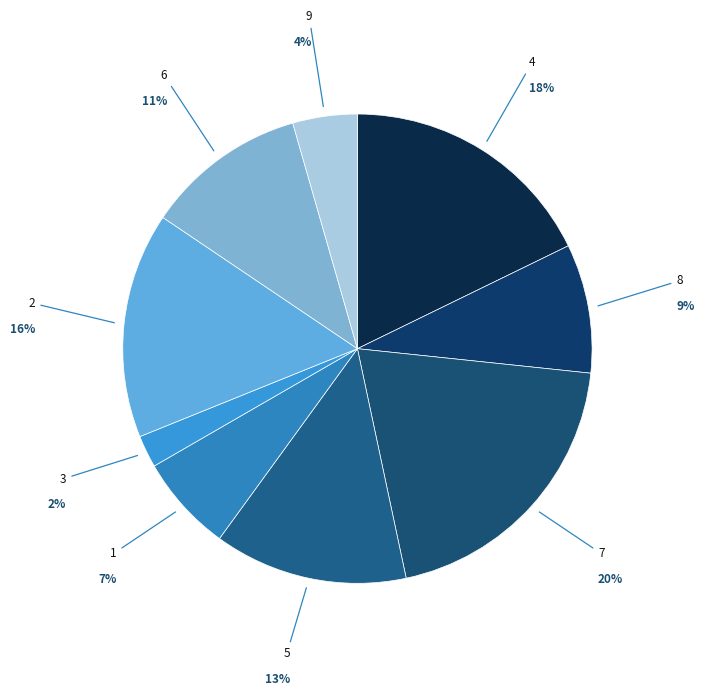

To the nearest percent, what is the difference between the largest and smallest slice percentages?

18%